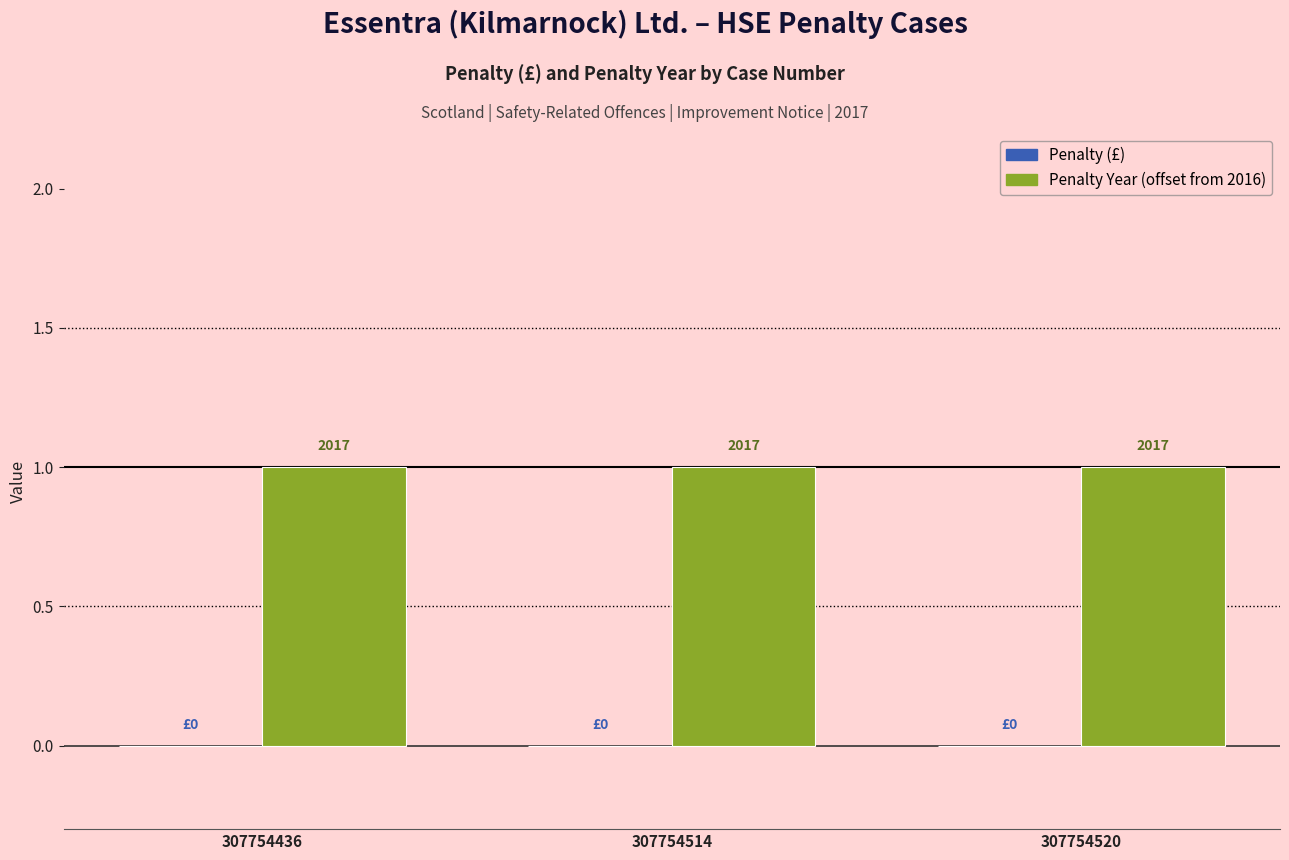

Which series has the largest total across all categories?

Penalty Year (offset from 2016)